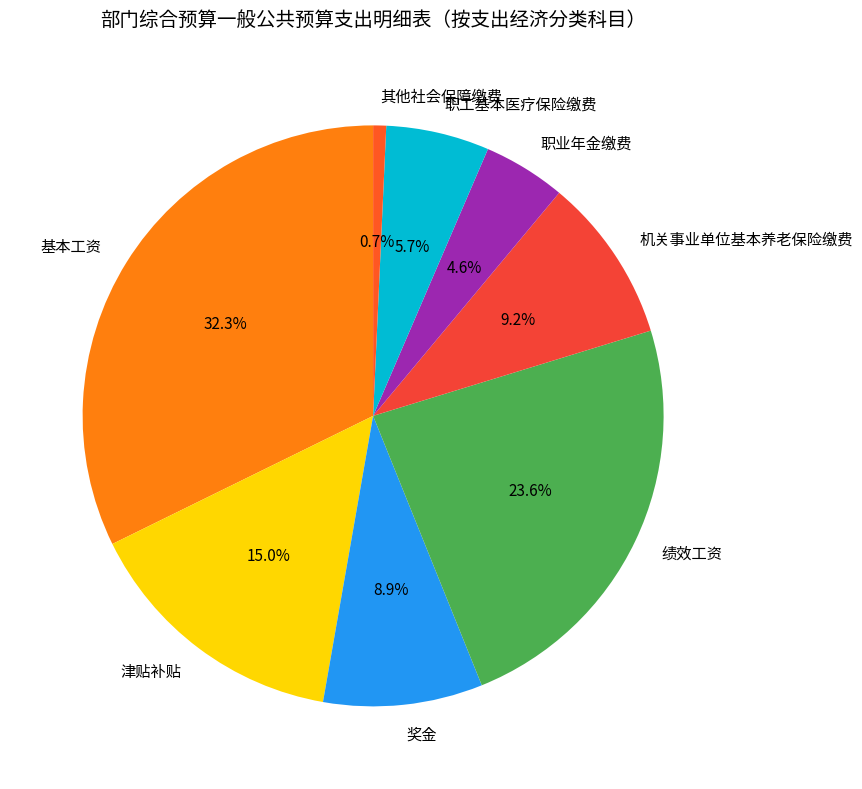

Does any single category account for the majority?

No